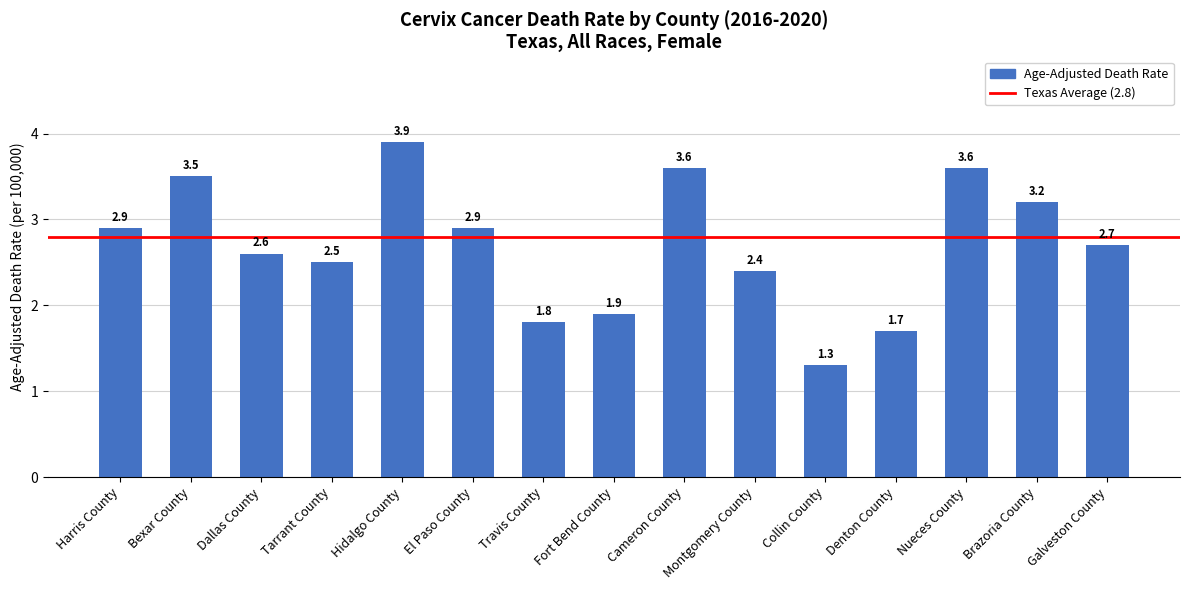

What position from the right is Galveston County?

1